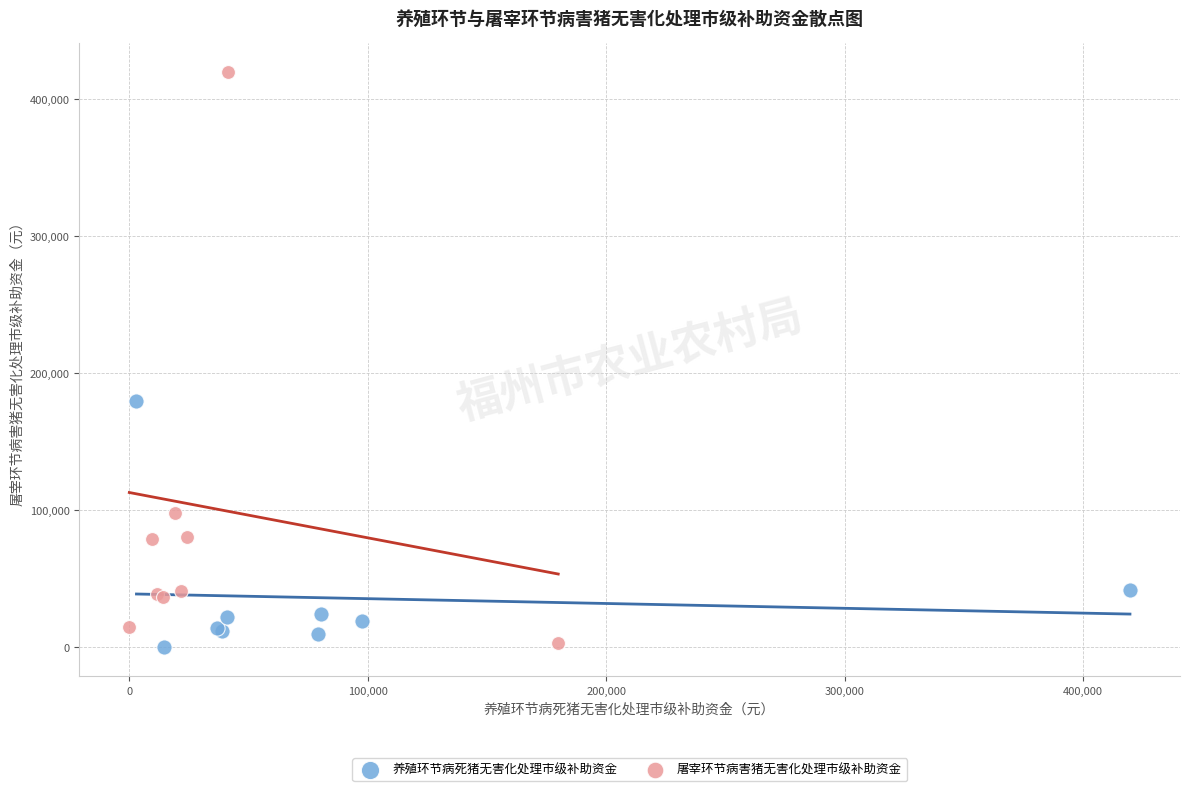

Which series has the largest Y range (max minus min)?

屠宰环节病害猪无害化处理市级补助资金